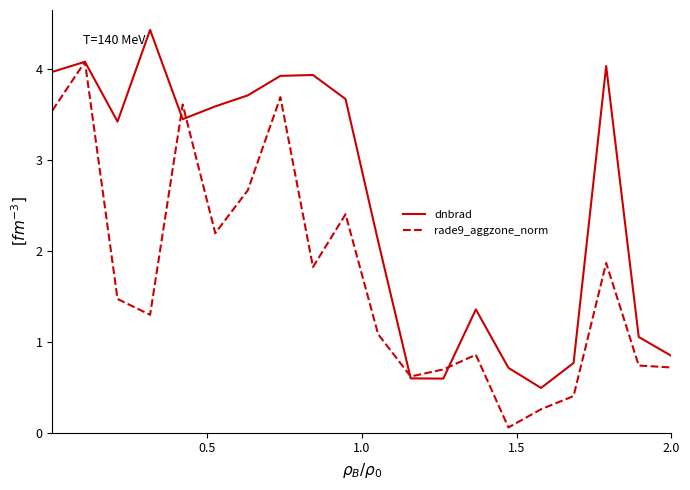

Which series has the largest total across all categories?

dnbrad